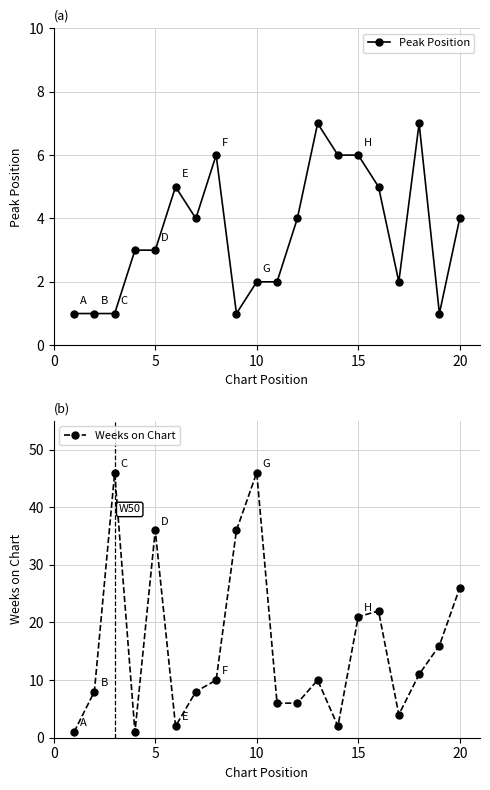

What is the highest value of the Peak Position series?

7